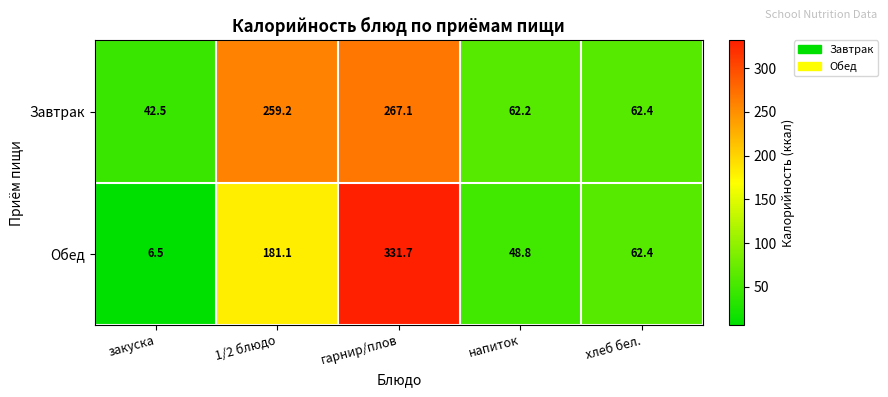

The value of Обед at 1/2 блюдо is 181.1. True or false?

True